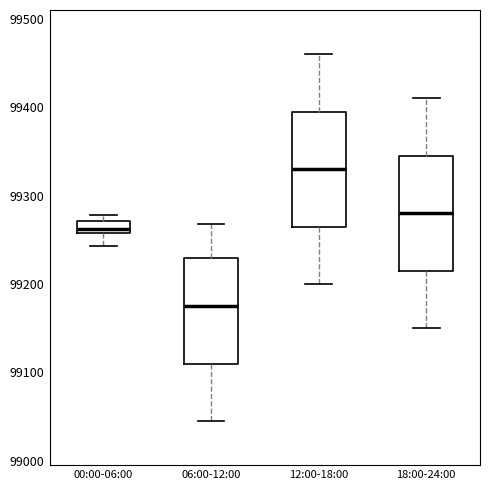

Which box has the highest median line?

12:00-18:00